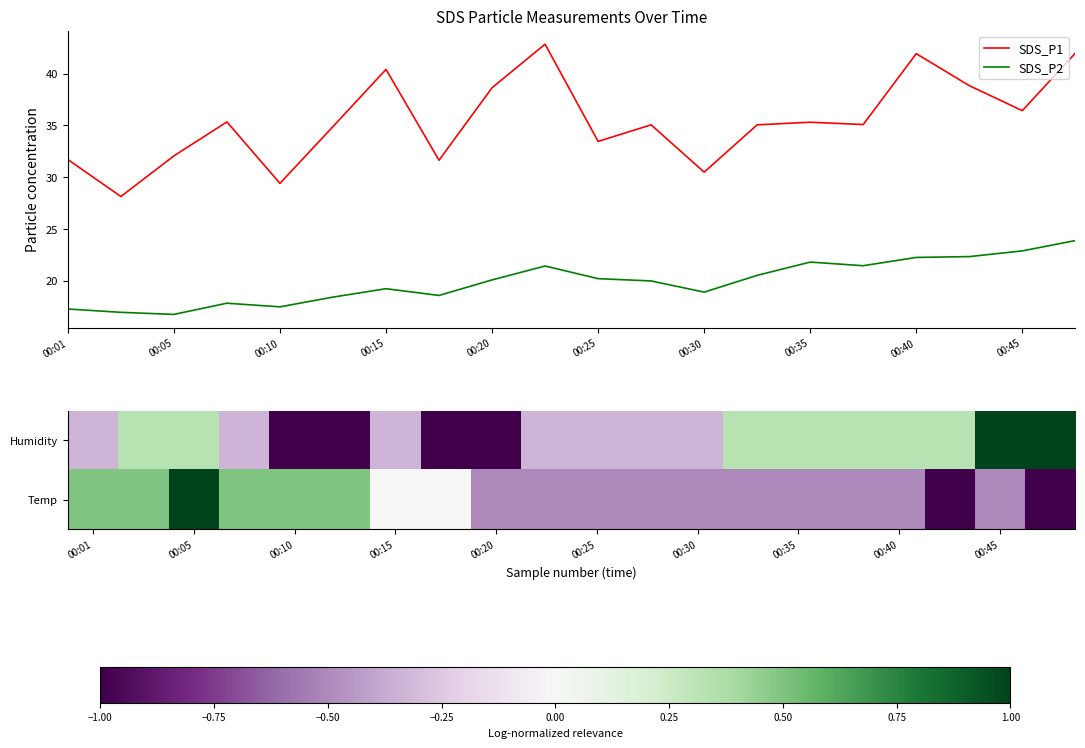

What is the difference between the maximum and minimum values in the SDS_P1 series?

14.7